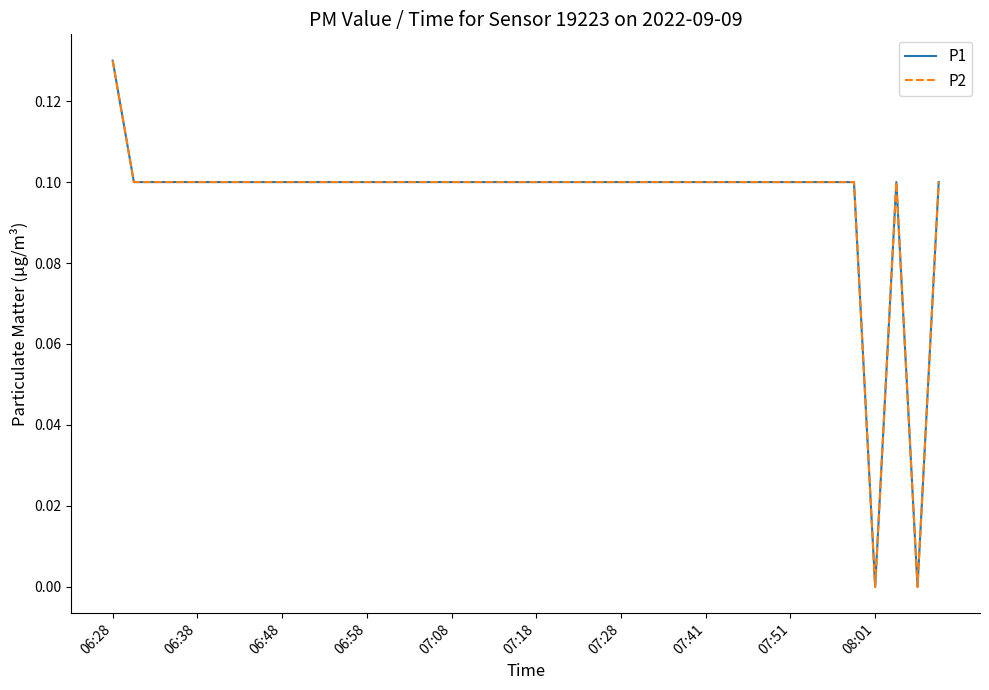

Reading left to right, extract all data points from this chart.

P1: 0.1	0.1	0.1	0.1	0.1	0.1	0.1	0.1	0.1	0.1	0.1	0.1	0.1	0.1	0.1	0.1	0.1	0.1	0.1	0.1	0.1	0.1	0.1	0.1	0.1	0.1	0.1	0.1	0.1	0.1	0.1	0.1	0.1	0.1	0.1	0.1	0.0	0.1	0.0	0.1
P2: 0.1	0.1	0.1	0.1	0.1	0.1	0.1	0.1	0.1	0.1	0.1	0.1	0.1	0.1	0.1	0.1	0.1	0.1	0.1	0.1	0.1	0.1	0.1	0.1	0.1	0.1	0.1	0.1	0.1	0.1	0.1	0.1	0.1	0.1	0.1	0.1	0.0	0.1	0.0	0.1